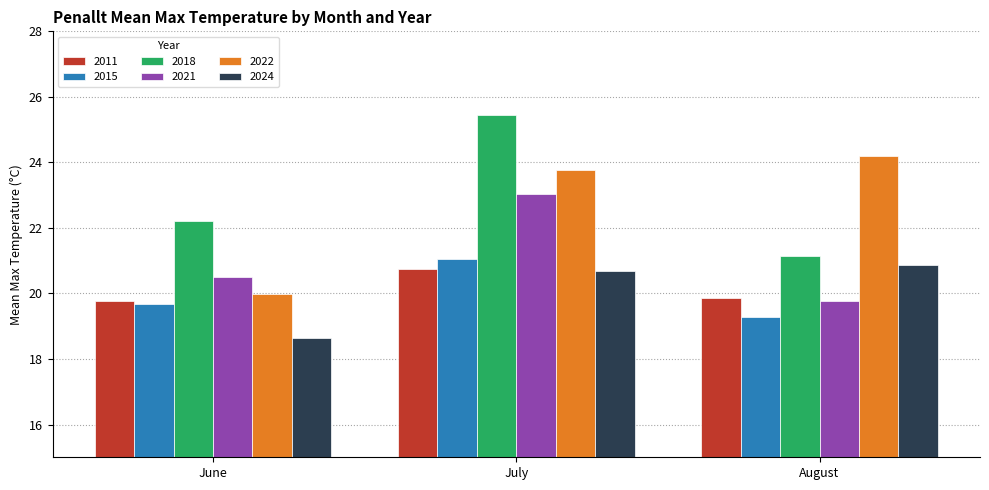

The value of 2011 at July is 20.7. True or false?

True